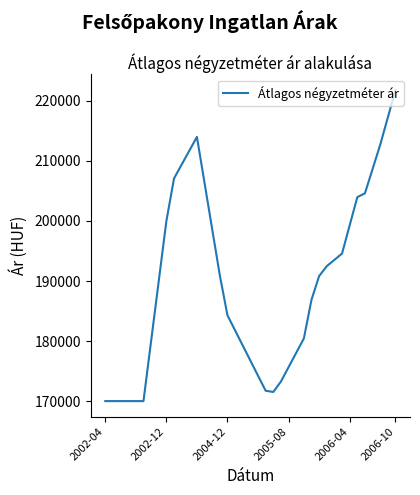

What is the minimum value shown in the chart?

170000